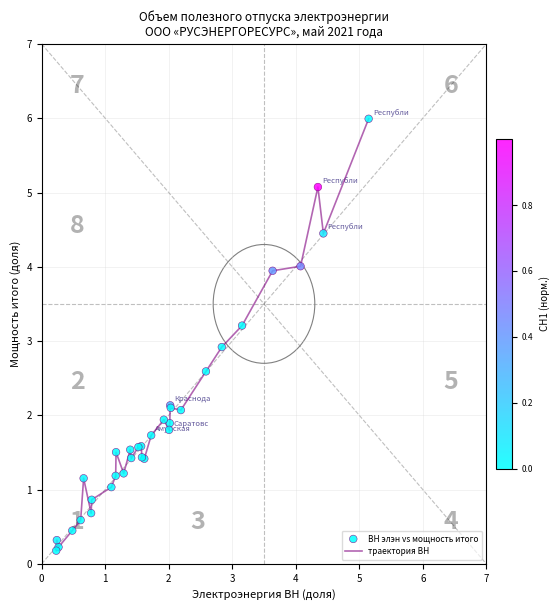

What is the difference between the maximum and minimum values?

5.8